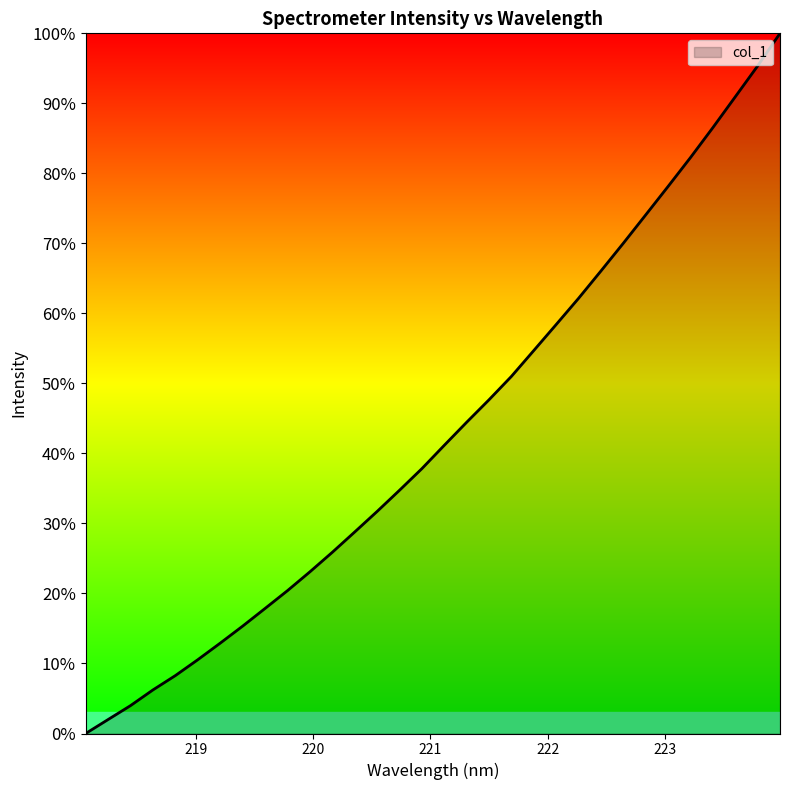

Is this an area chart (filled region under the line)?

Yes